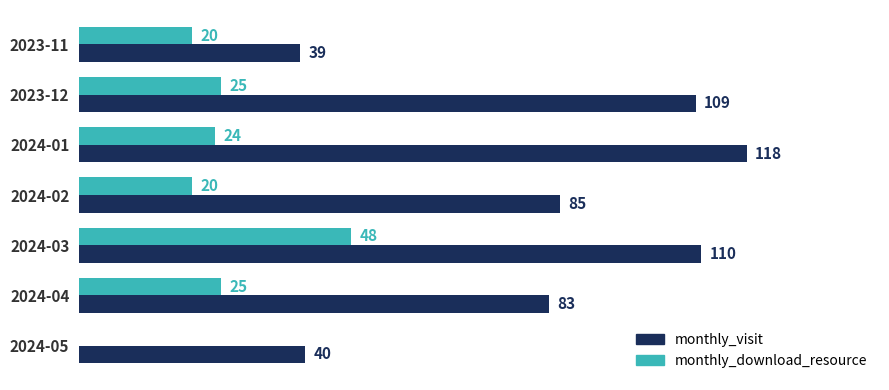

Where is monthly_visit nearest to the value 78?

2024-04